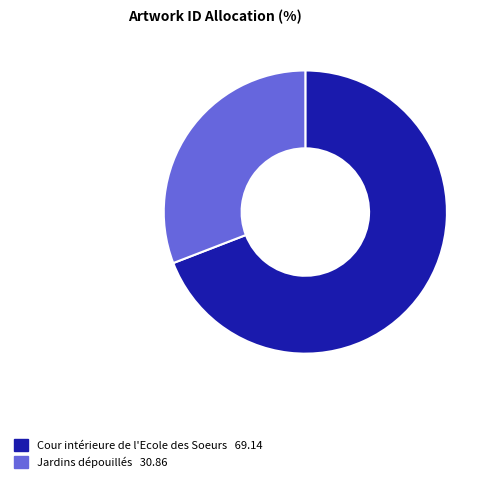

Approximately how many times larger is the value at Cour intérieure de l'Ecole des Soeurs compared to Jardins dépouillés?

2.2